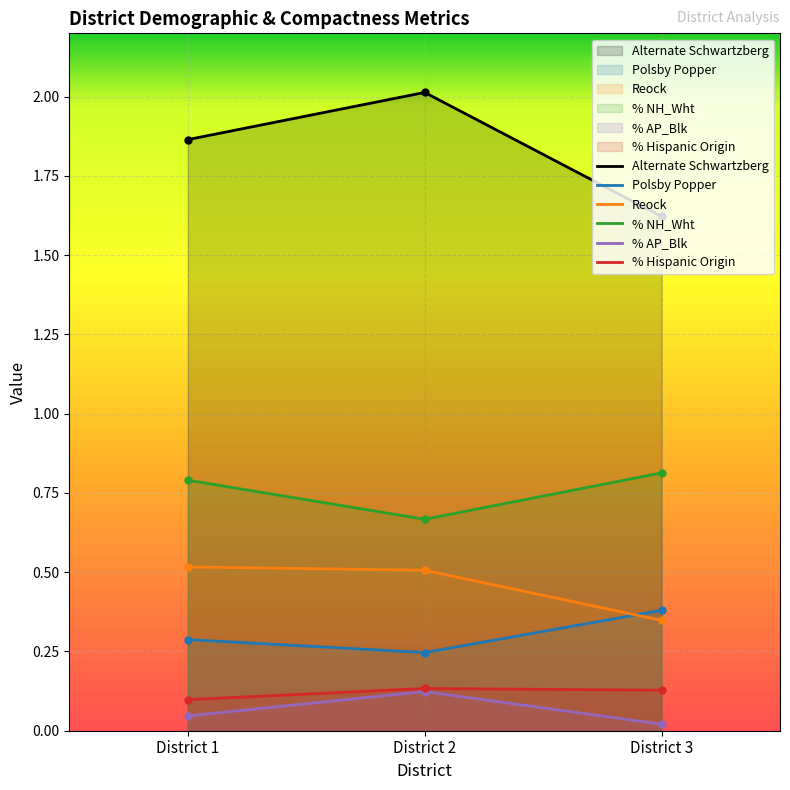

Which series has the largest total across all categories?

Alternate Schwartzberg